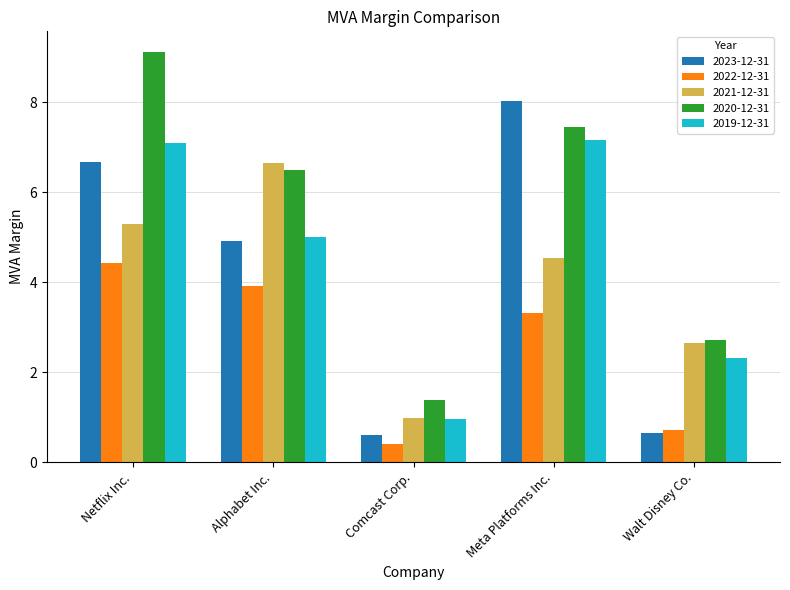

Which category has the highest value across all series?

Netflix Inc.